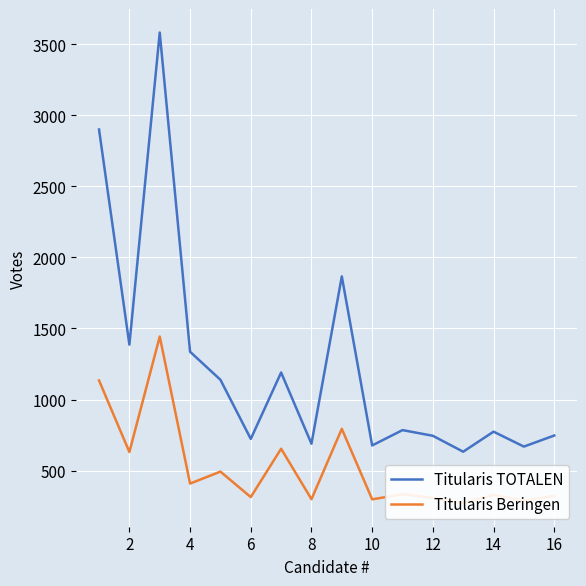

The Titularis TOTALEN series shows 1186 at 16. True or false?

False